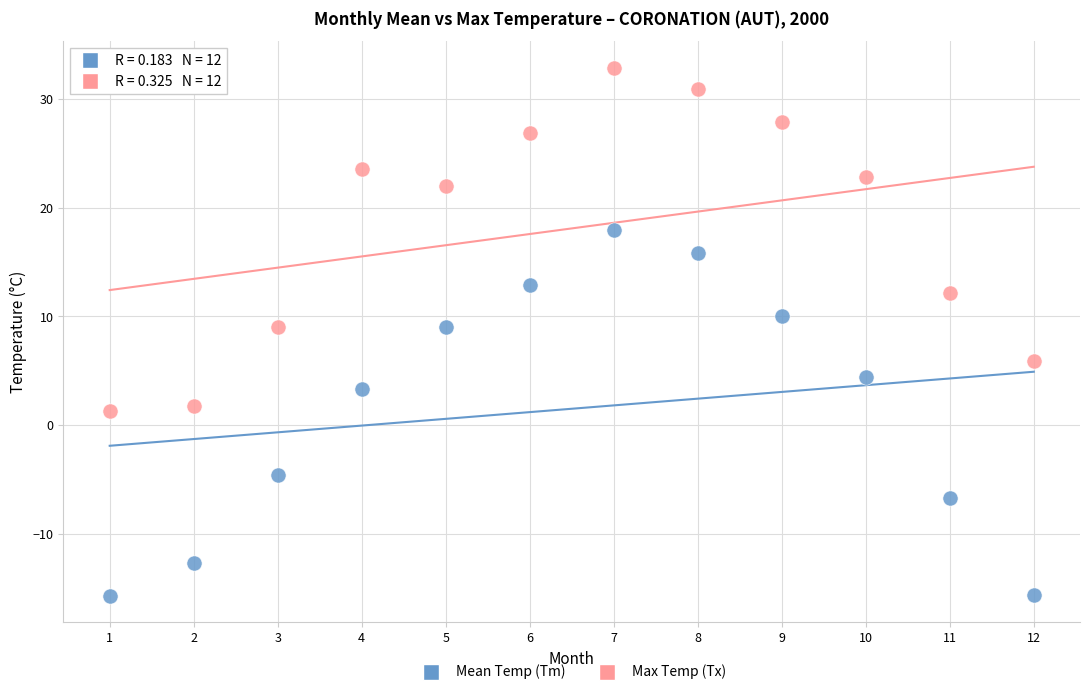

Which series has the largest Y range (max minus min)?

Mean Temp (Tm)